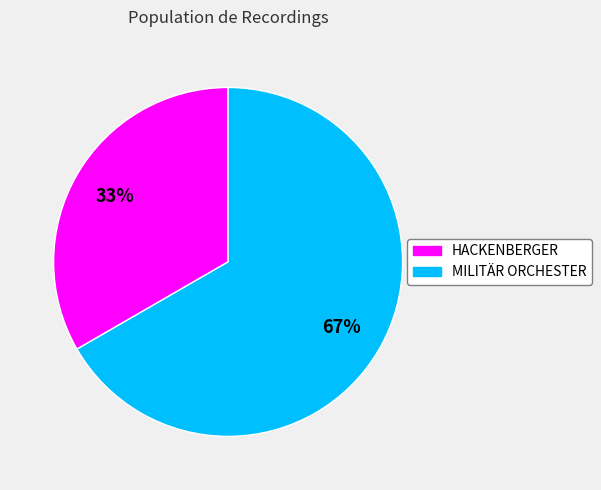

Is there any slice that represents more than half of the pie?

Yes